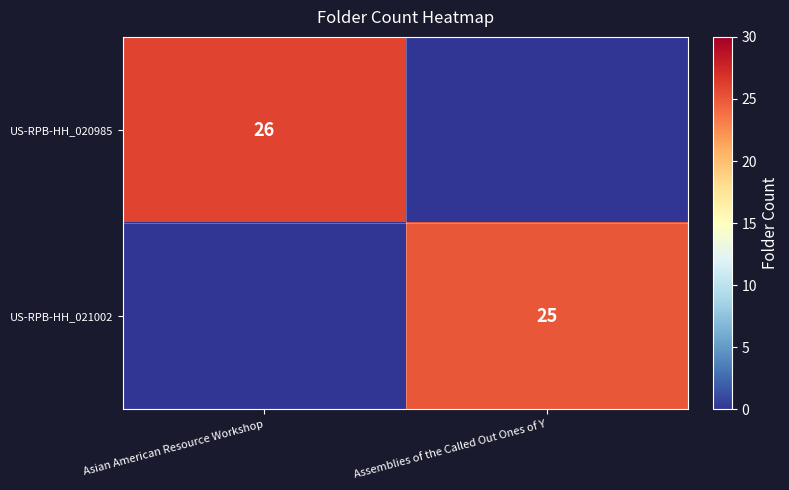

The US-RPB-HH_020985 series shows 26 at Asian American Resource Workshop. True or false?

True